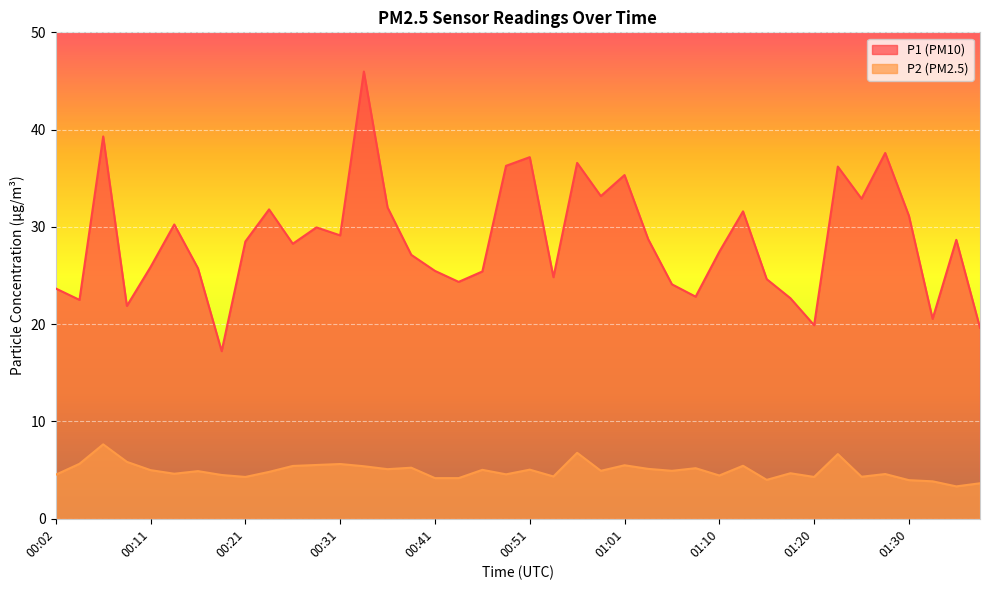

How many distinct data groups are displayed?

2